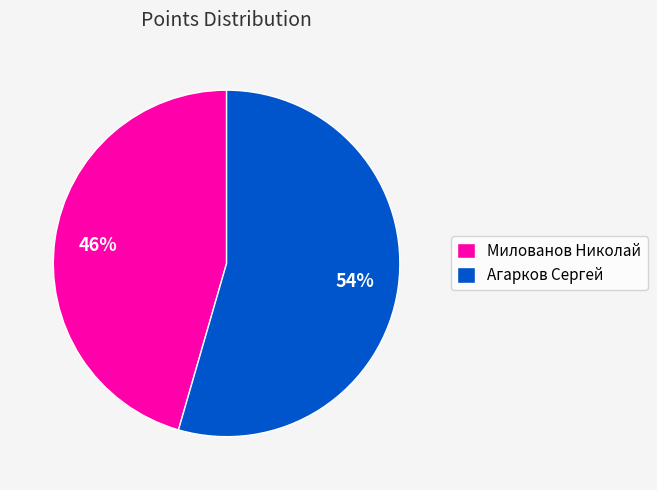

Which category has the biggest portion of the pie?

Агарков Сергей